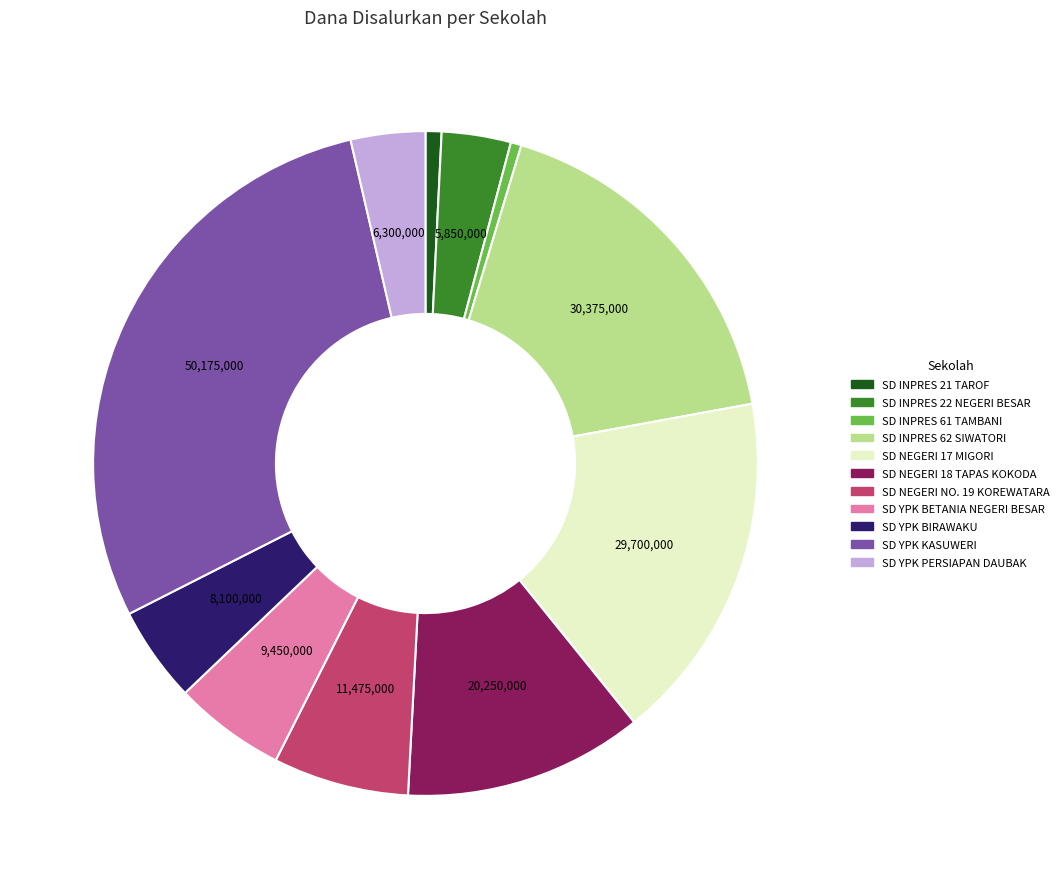

Is SD NEGERI NO. 19 KOREWATARA the majority of the pie?

No